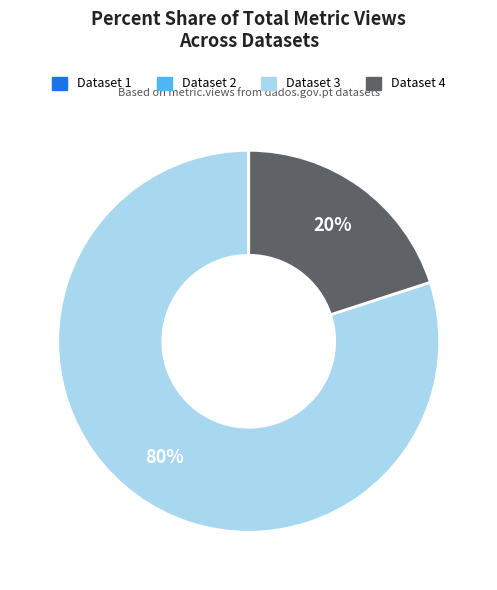

To the nearest percent, what portion does Dataset 3 represent?

80%